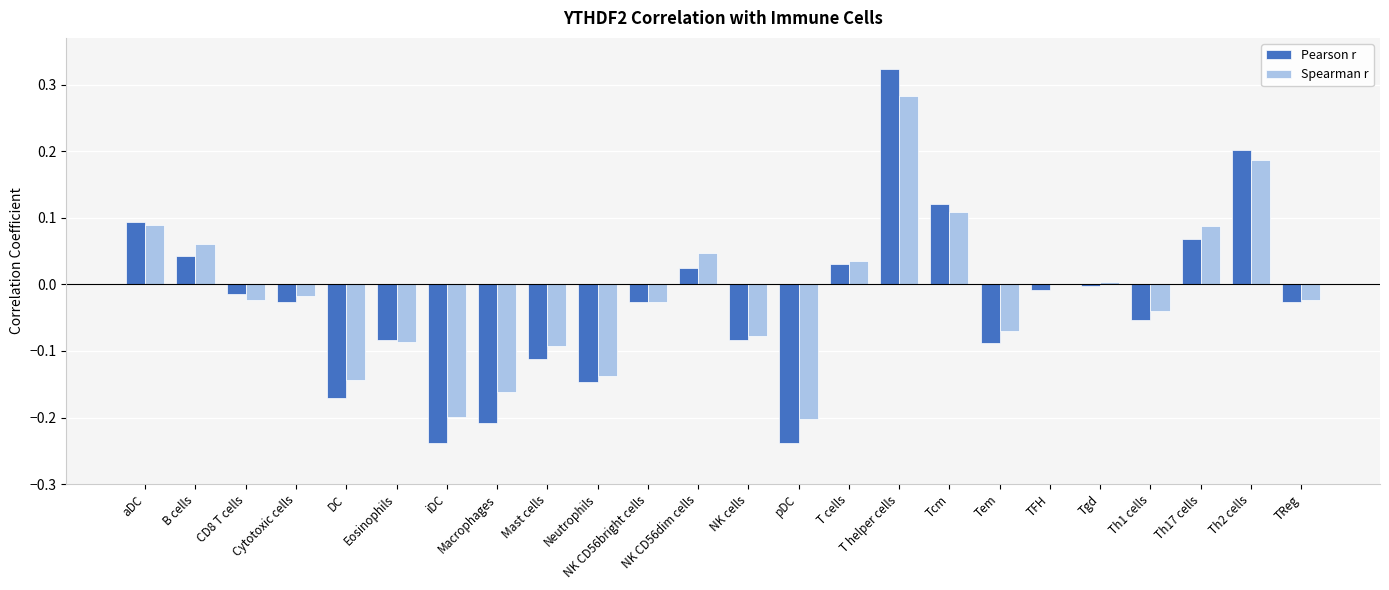

What is the sum of the Pearson r values at iDC and Tem?

-0.3